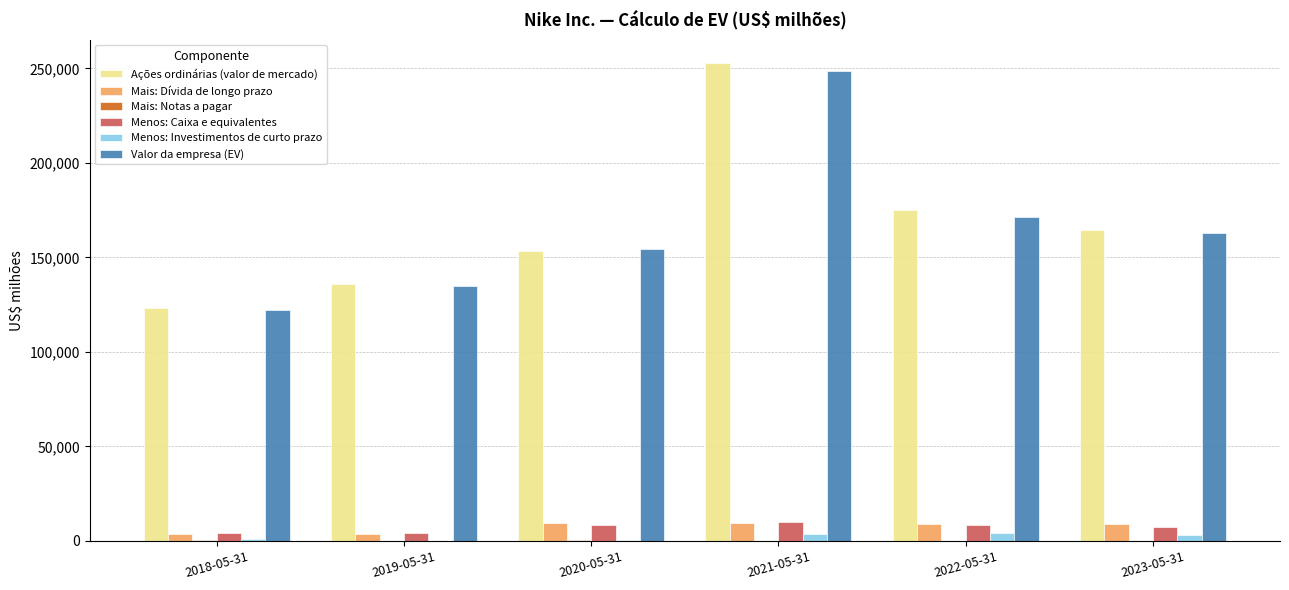

At which category is the sum across all series the highest?

2021-05-31